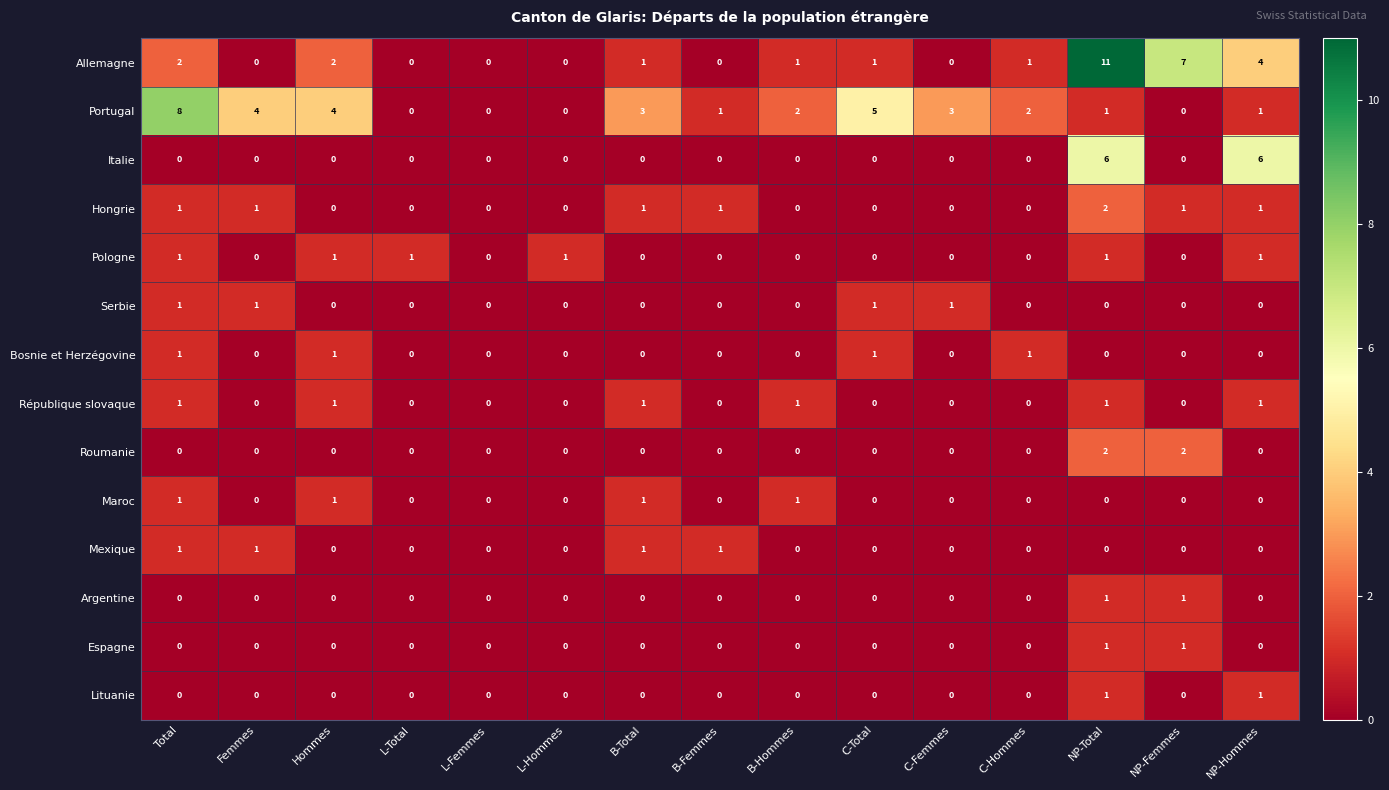

What is the sum of all Serbie values?

4